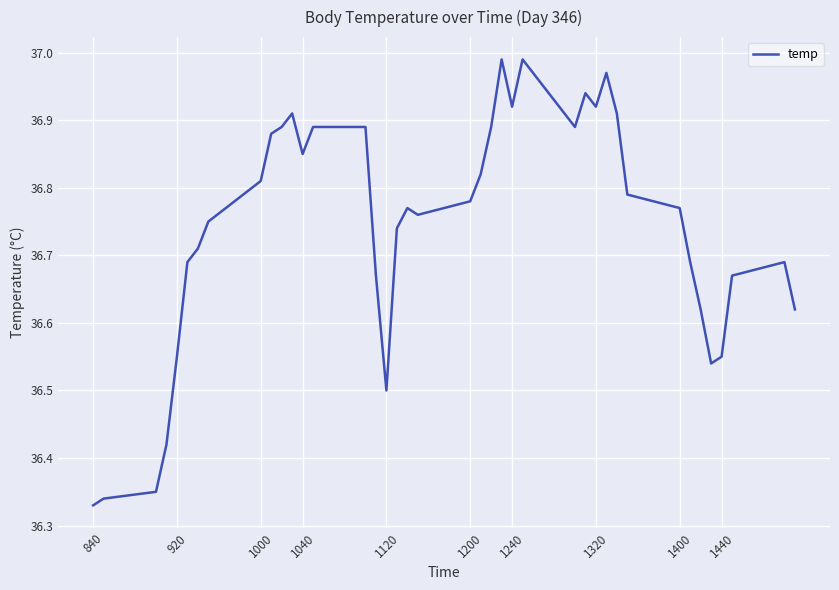

Where is the data nearest to the value 36?

840